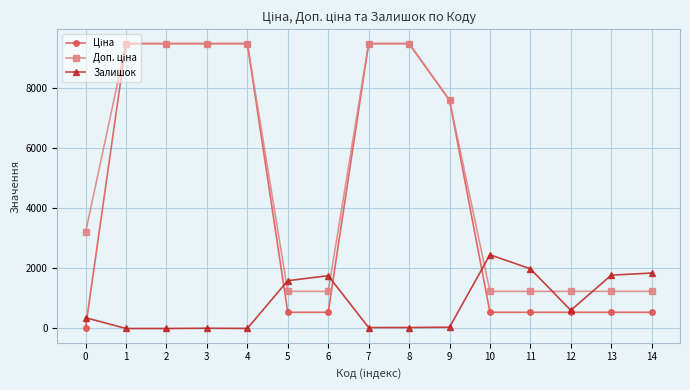

What is the difference between the highest and lowest values at 13?

1236.0